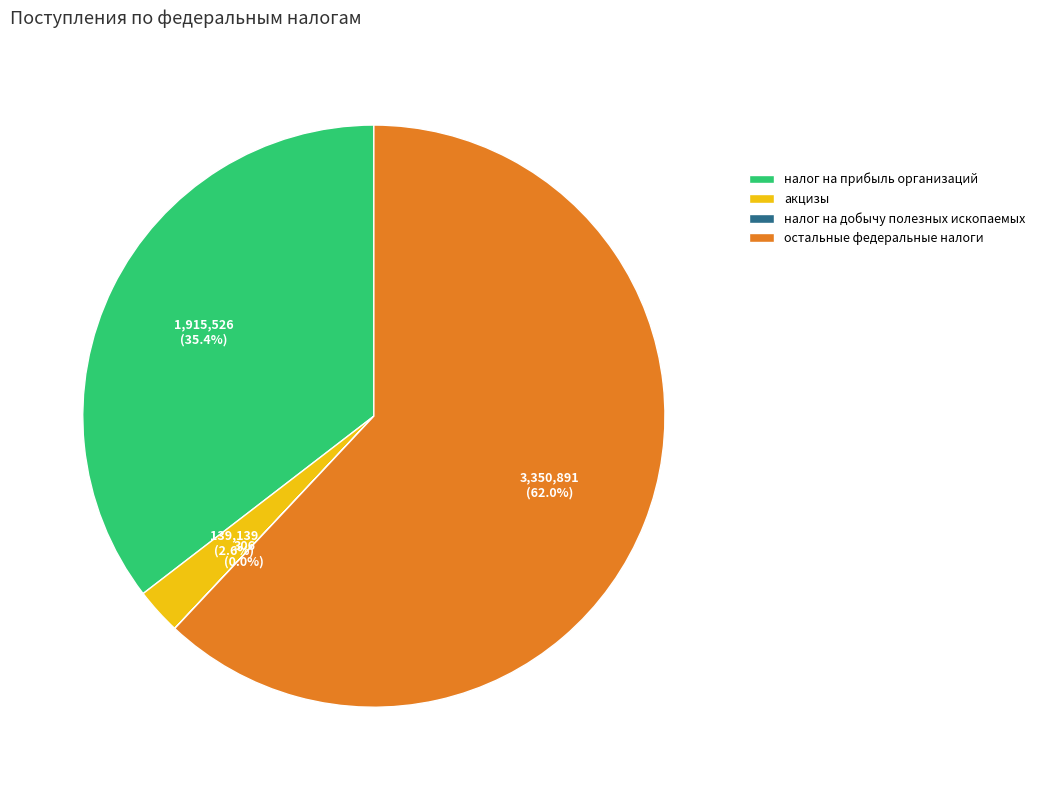

What is the ratio of the value at налог на прибыль организаций to the value at остальные федеральные налоги?

0.6